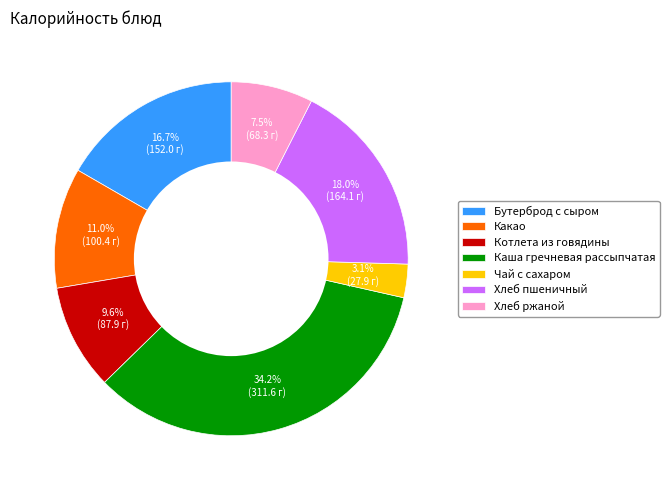

What is the largest slice in the pie chart?

Каша гречневая рассыпчатая